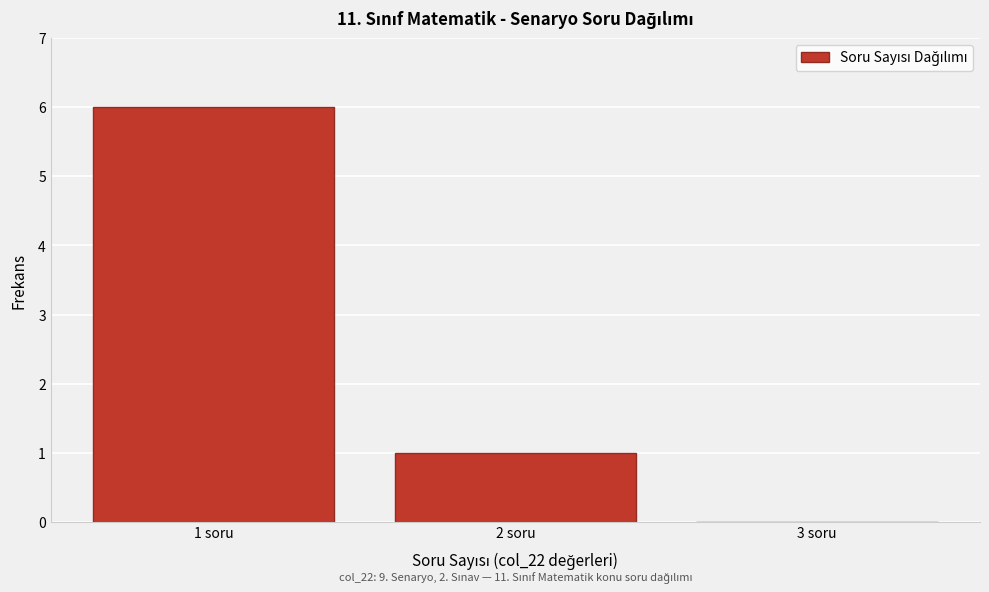

Which range on the x-axis has the tallest bar?

0.5 to 1.5